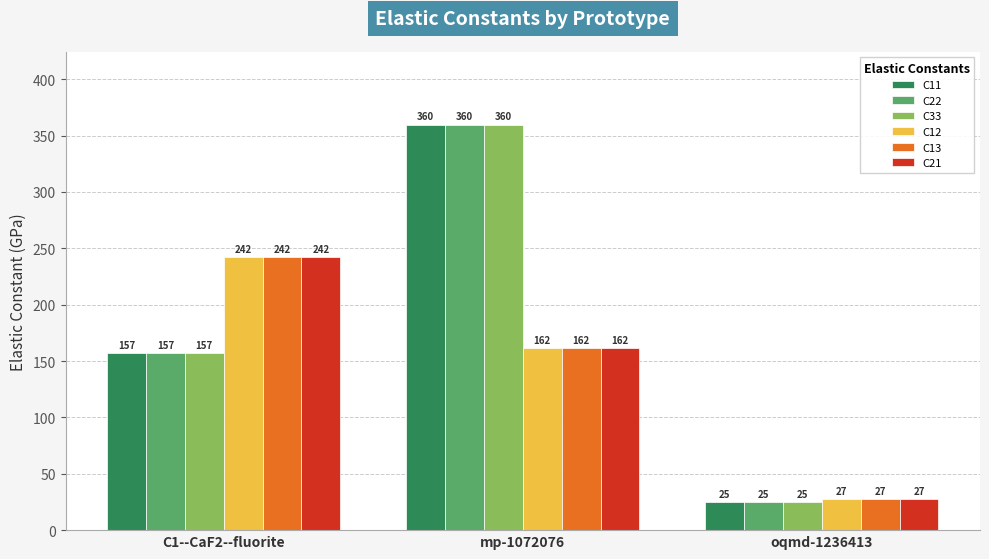

Is the value of C12 at mp-1072076 greater than the value of C13 at C1--CaF2--fluorite?

No